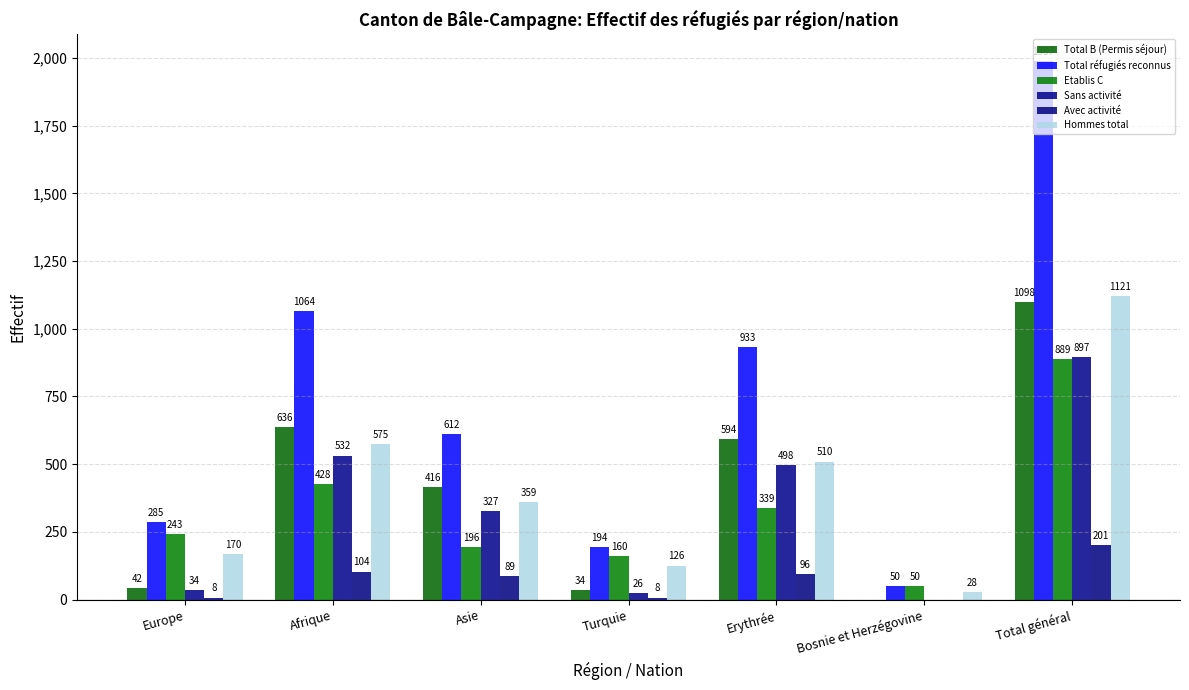

What is the value of the Total B (Permis séjour) bar at the 7th from the left?

1098